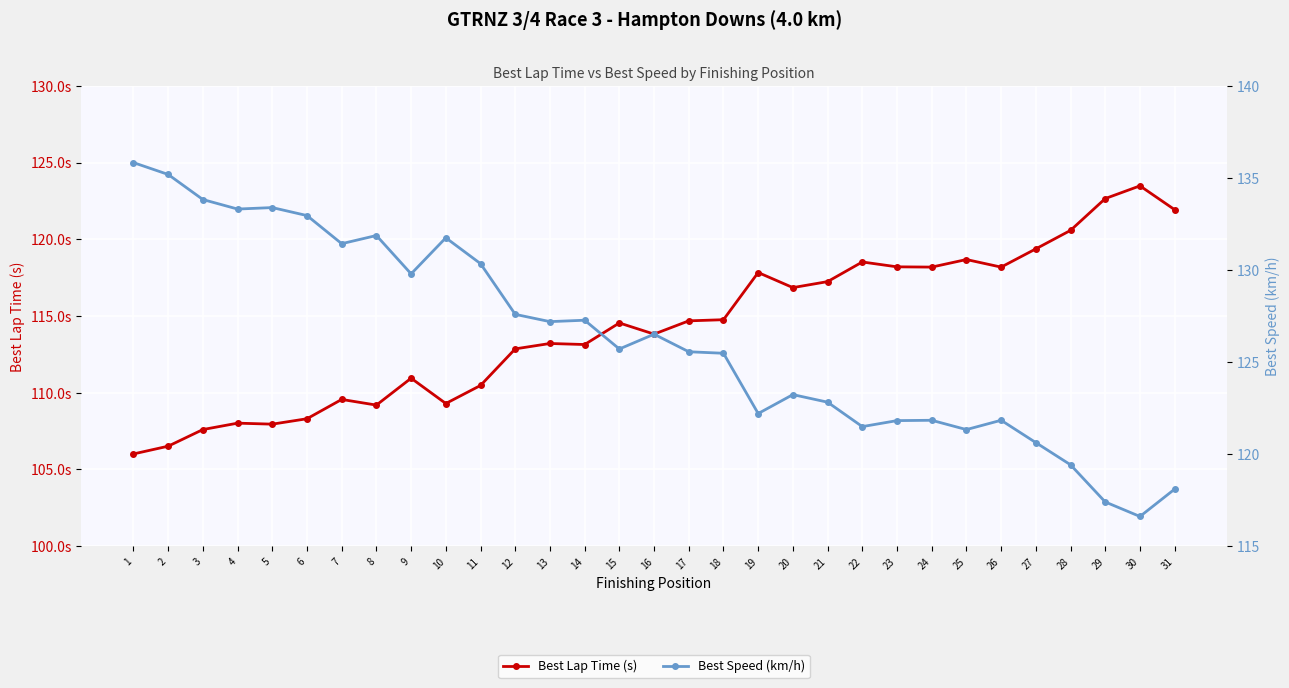

List the labels in order of Best Lap Time (s) value, smallest first.

1, 2, 3, 5, 4, 6, 8, 10, 7, 11, 9, 12, 14, 13, 16, 15, 17, 18, 20, 21, 19, 26, 24, 23, 22, 25, 27, 28, 31, 29, 30